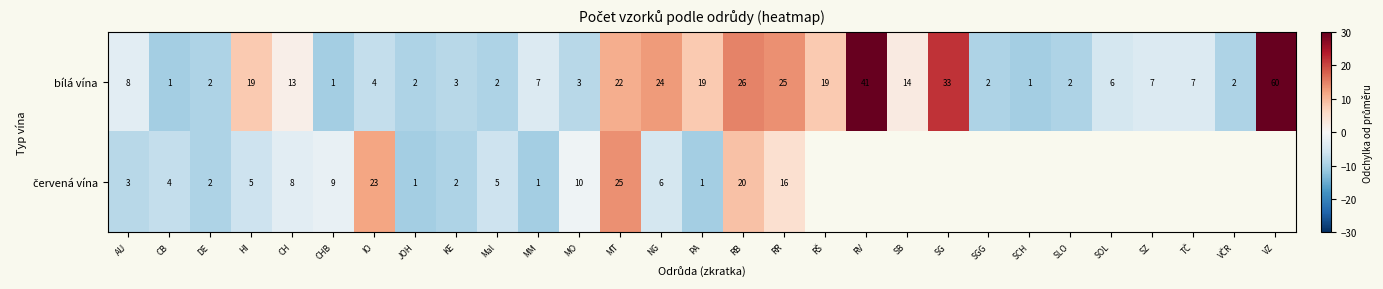

Where does the bílá vína series first go above 7?

AU